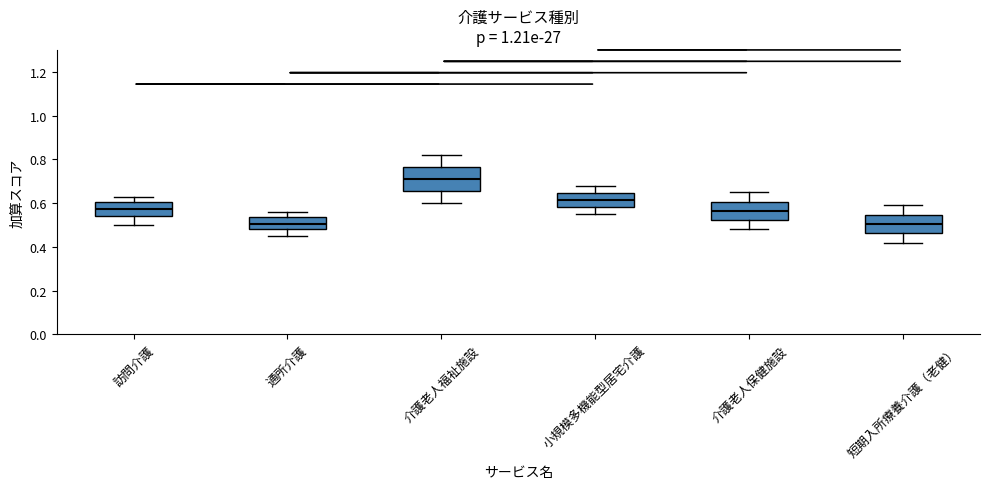

Reading left to right, transcribe this box plot: for each box, give where its median line is, the range the box spans, and where its two whiskers end, as read against the y-axis. The values are not printed on the chart, so give them approximately, as read against the axis.

訪問介護: median 0.58, box 0.54 to 0.60, whiskers 0.50 to 0.64
通所介護: median 0.50, box 0.48 to 0.54, whiskers 0.46 to 0.56
介護老人福祉施設: median 0.72, box 0.66 to 0.76, whiskers 0.60 to 0.82
小規模多機能型居宅介護: median 0.62, box 0.58 to 0.64, whiskers 0.56 to 0.68
介護老人保健施設: median 0.56, box 0.52 to 0.60, whiskers 0.48 to 0.66
短期入所療養介護（老健）: median 0.50, box 0.46 to 0.54, whiskers 0.42 to 0.60